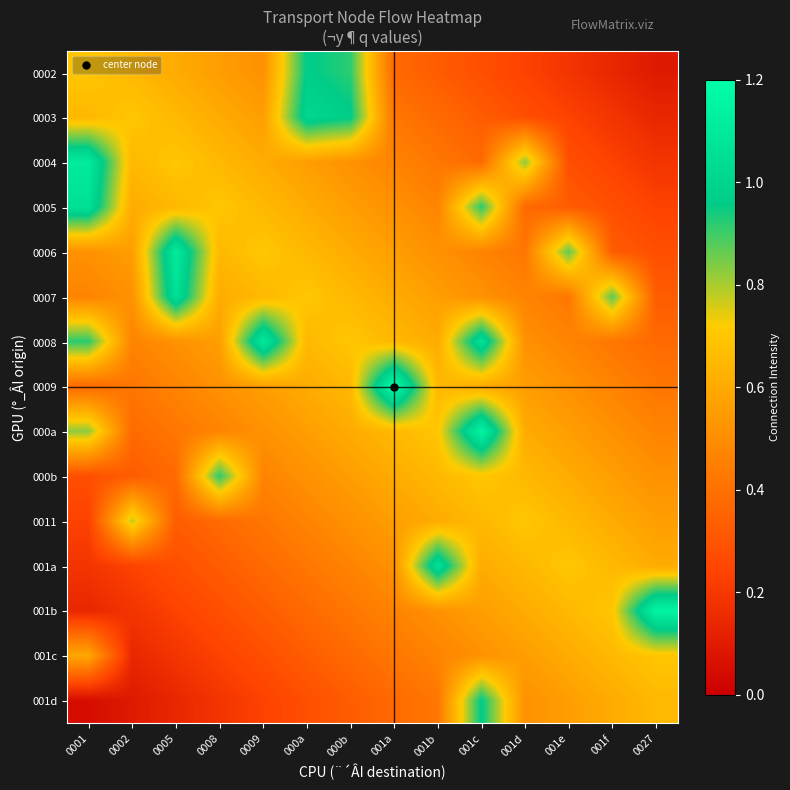

Rank the series at 0008 from highest to lowest value.

000b, 0005, 0004, 0006, 0003, 0007, 0002, 0008, 0009, 000a, 0011, 001a, 001b, 001c, 001d